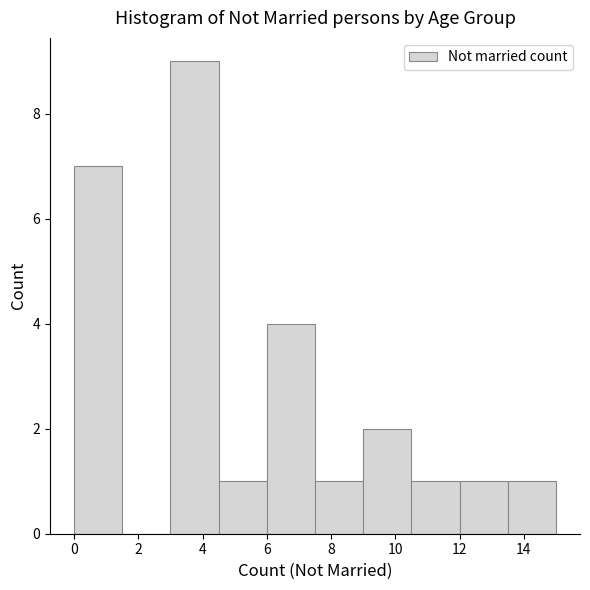

What is the height of the bar covering 0.0 to 1.5 on the x-axis? Neither the bar edges nor the heights are printed on the chart, so give them approximately, as read against the axes.

7